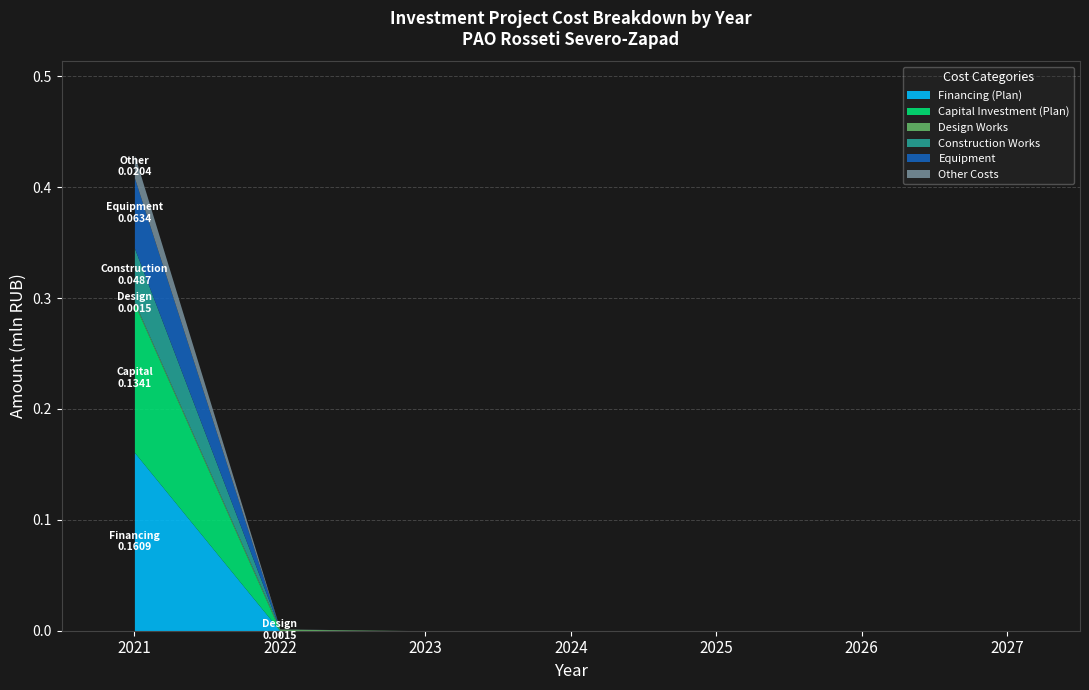

Where is Design Works nearest to the value 0?

2023